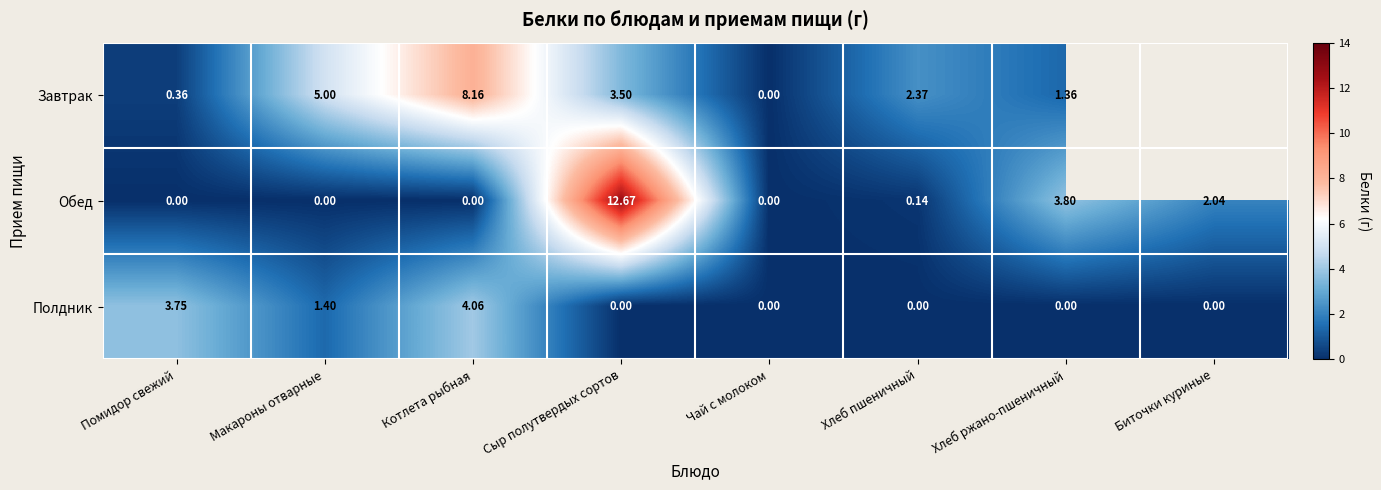

At how many categories does at least one series exceed 11?

1